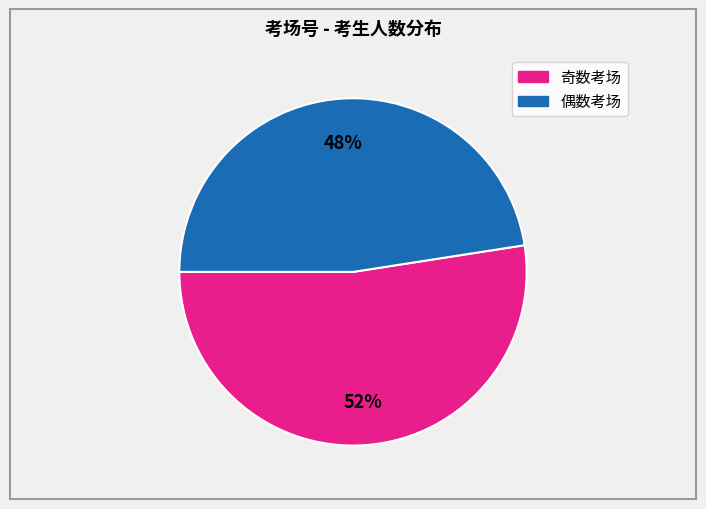

To the nearest percent, what is the average slice percentage?

50%